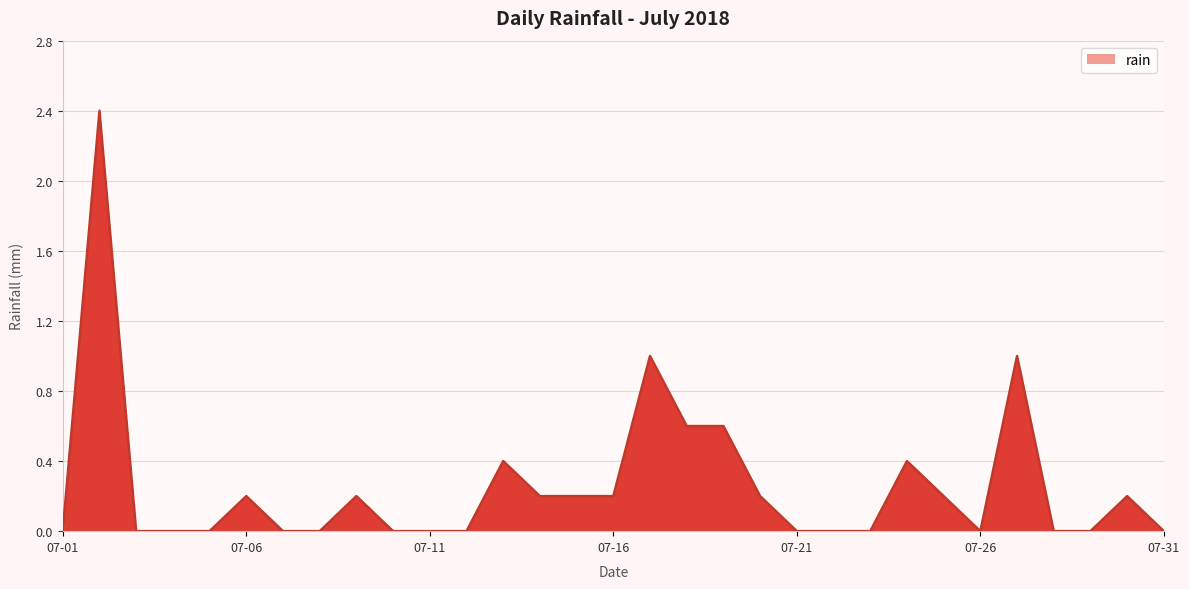

What is the maximum value shown in the chart?

2.4